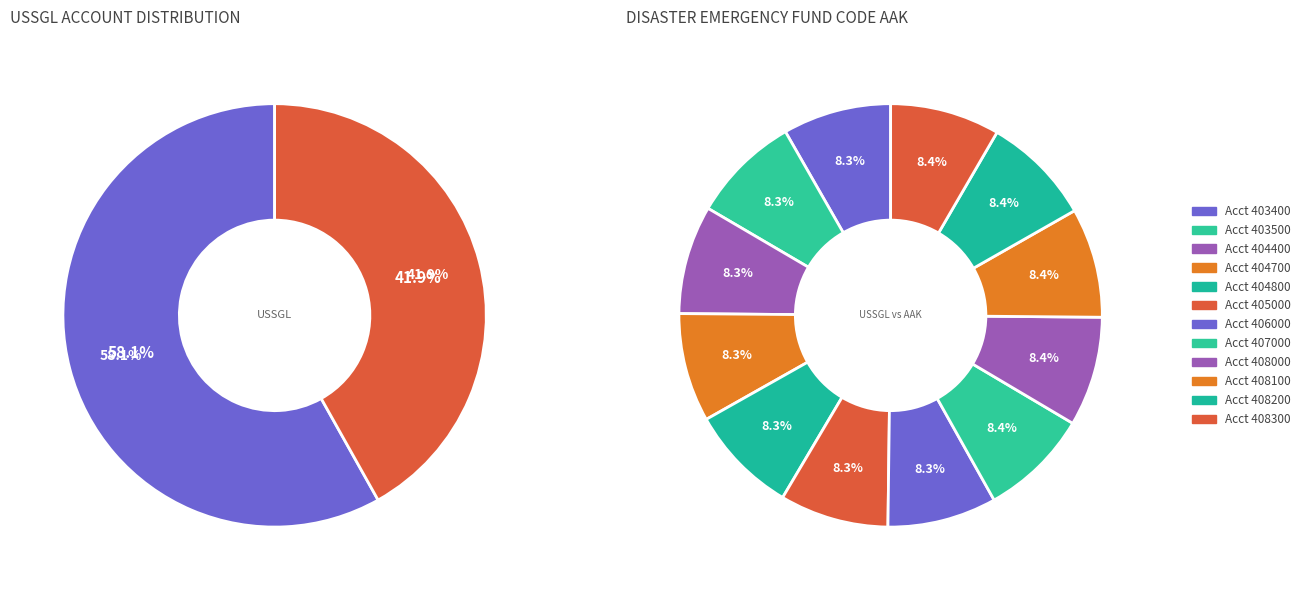

Does 406000 account for over 50% of the chart?

No